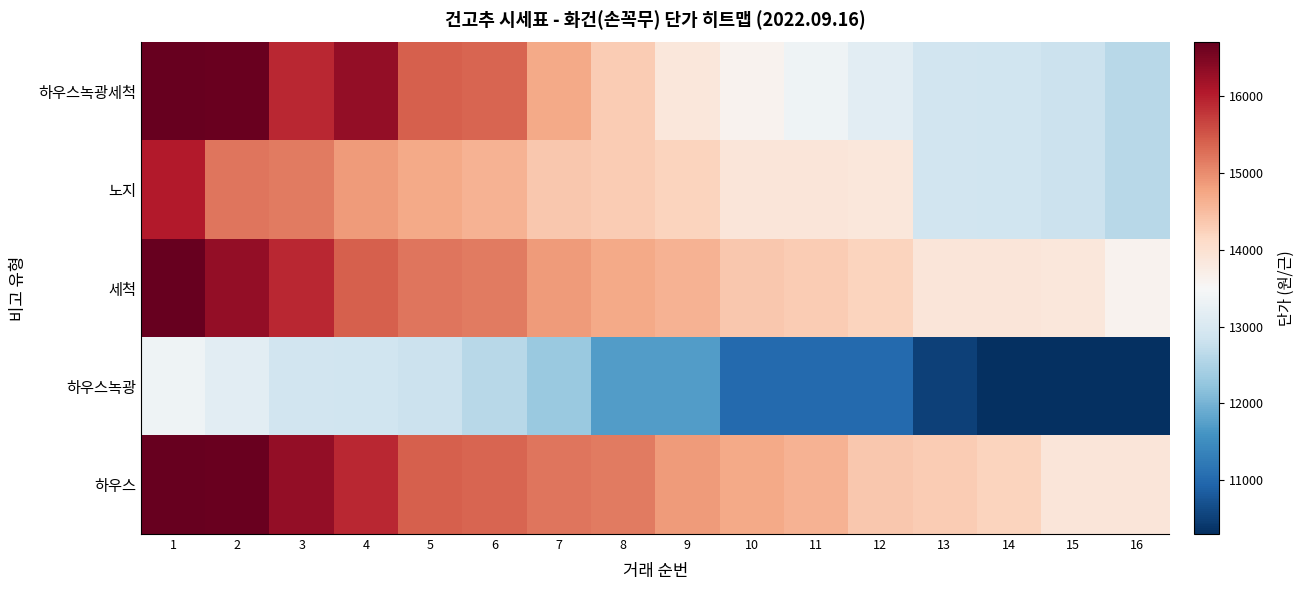

Reading left to right, list all the values displayed in this chart.

하우스녹광세척: 1=16700	2=16660	3=15910	4=16300	5=15410	6=15370	7=14700	8=14300	9=13870	10=13600	11=13370	12=13150	13=12880	14=12870	15=12820	16=12600
노지: 1=16040	2=15200	3=15170	4=14870	5=14700	6=14600	7=14370	8=14300	9=14200	10=13890	11=13880	12=13870	13=12880	14=12870	15=12820	16=12600
세척: 1=16700	2=16300	3=15910	4=15410	5=15200	6=15170	7=14870	8=14700	9=14600	10=14370	11=14300	12=14200	13=13890	14=13880	15=13870	16=13600
하우스녹광: 1=13370	2=13150	3=12880	4=12870	5=12820	6=12600	7=12300	8=11700	9=11700	10=11000	11=11000	12=11000	13=10500	14=10300	15=10300	16=10300
하우스: 1=16700	2=16660	3=16300	4=15910	5=15410	6=15370	7=15200	8=15170	9=14870	10=14700	11=14600	12=14370	13=14300	14=14200	15=13890	16=13880